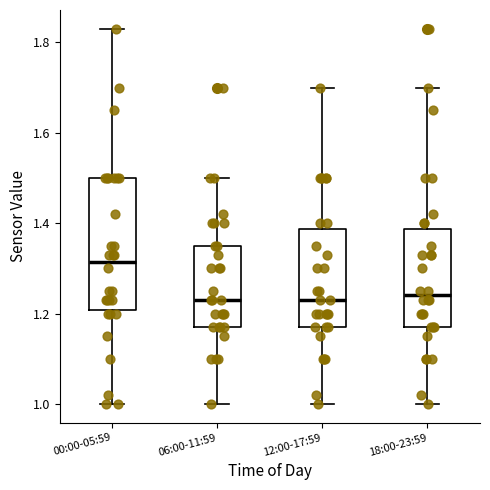

Reading left to right, read every box against the y-axis: the position of its median line, the range the box covers, and the ends of its whiskers. The values are not printed on the chart, so give them approximately, as read against the axis.

00:00-05:59: median 1.32, box 1.20 to 1.50, whiskers 1.00 to 1.84
06:00-11:59: median 1.24, box 1.18 to 1.36, whiskers 1.00 to 1.50
12:00-17:59: median 1.24, box 1.18 to 1.38, whiskers 1.00 to 1.70
18:00-23:59: median 1.24, box 1.18 to 1.38, whiskers 1.00 to 1.70